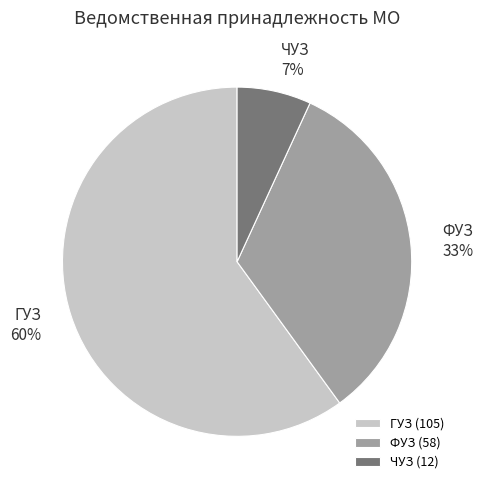

Which has a higher value, ГУЗ or ЧУЗ?

ГУЗ